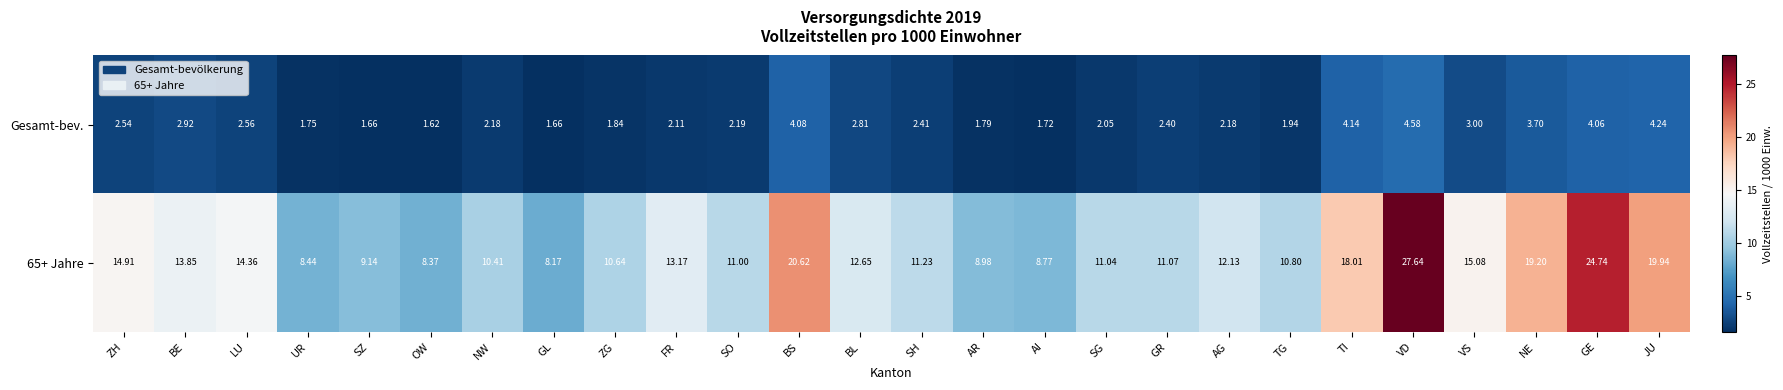

Which series has the largest range (max minus min)?

65+ Jahre